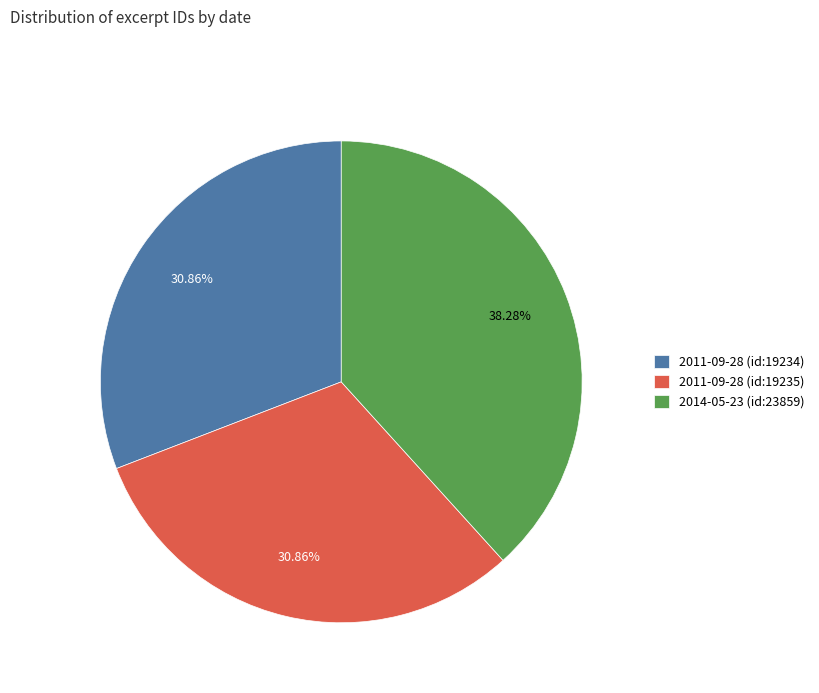

Do 2011-09-28 (id:19234) and 2014-05-23 (id:23859) together represent more than half of the pie?

Yes